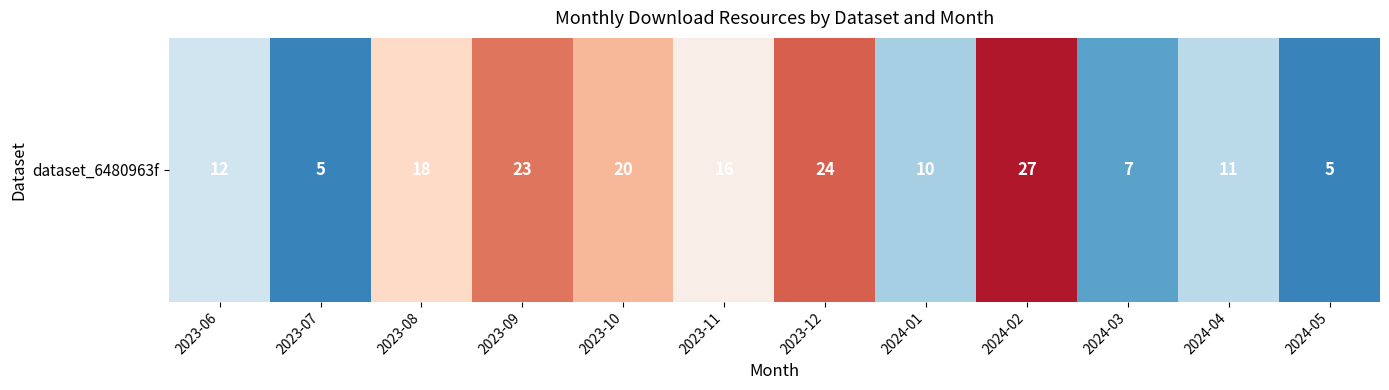

Count the number of categories in the chart.

12